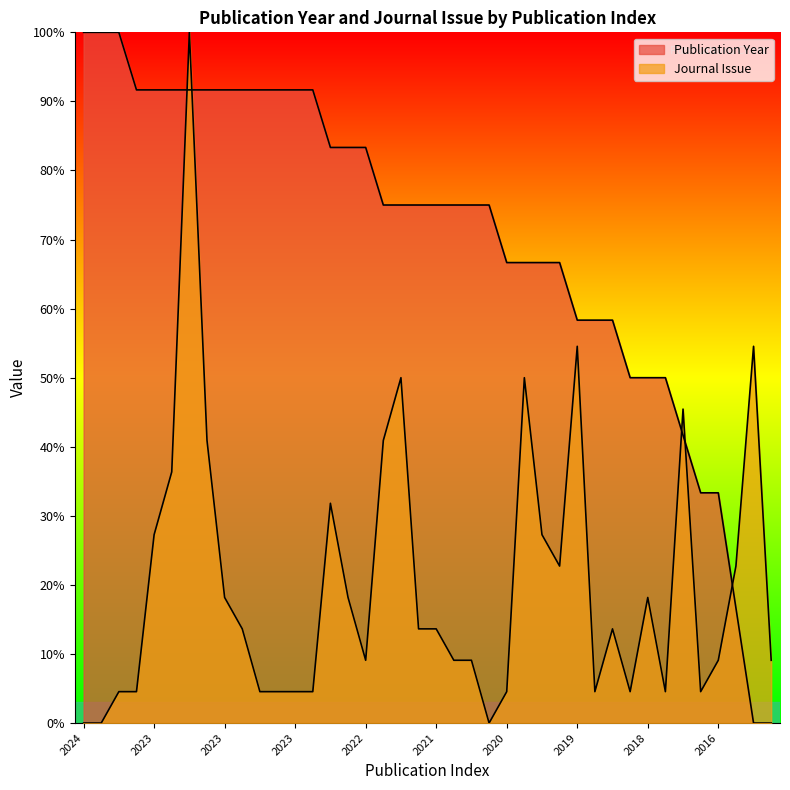

What is the difference between the highest and lowest values at 2023?

87.1